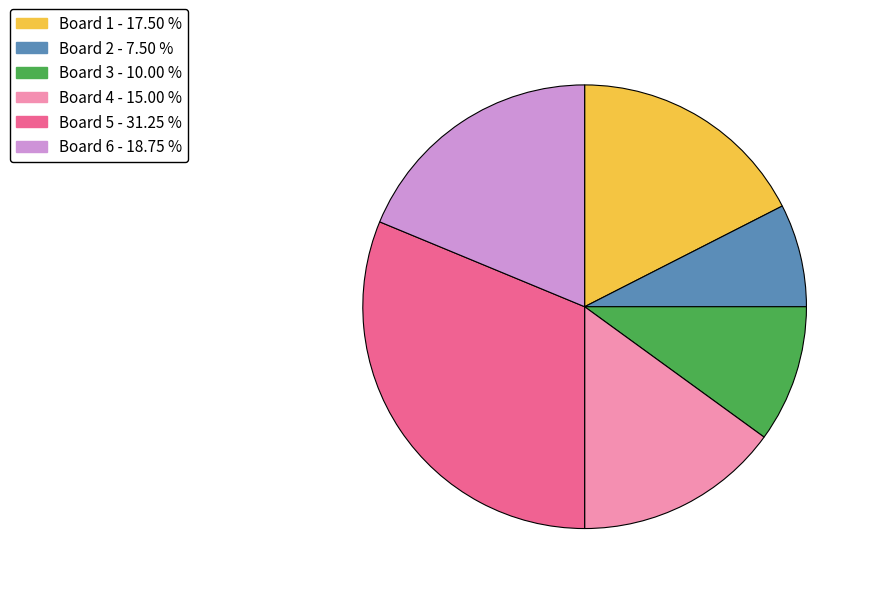

Count the number of slices in the pie.

6